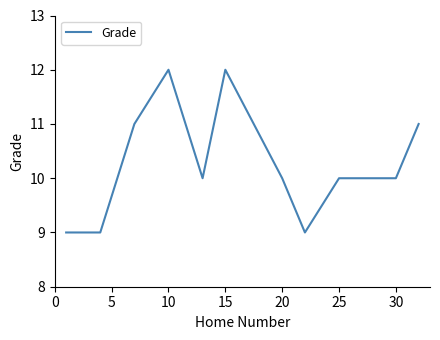

What is the greatest value displayed?

12